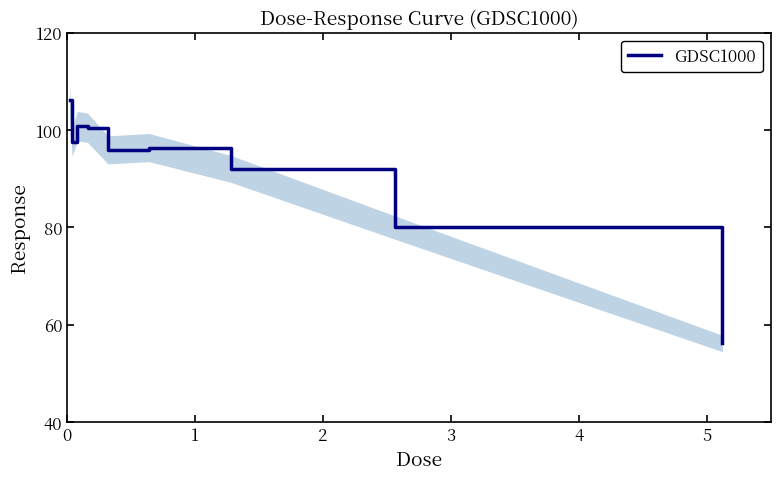

Reading left to right, list all the values displayed in this chart.

0=106.2	1=97.5	2=100.8	3=100.5	4=95.9	5=96.4	6=92.0	7=80.0	8=56.1